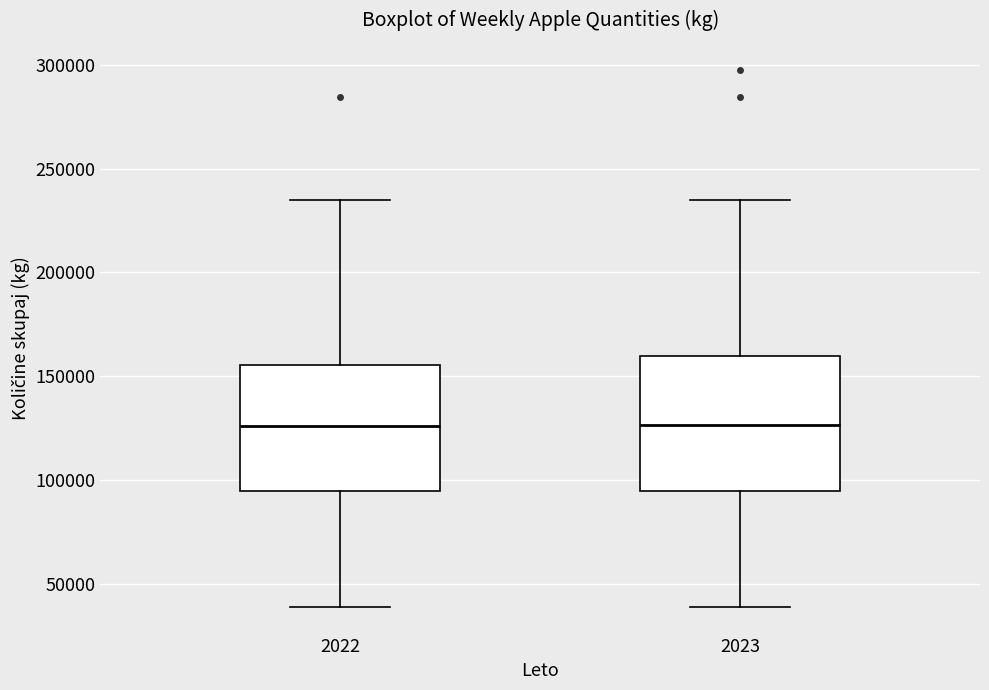

Where does the median line of the box at x = 2022 sit on the y-axis? The values are not printed on the chart, so give them approximately, as read against the axis.

125000